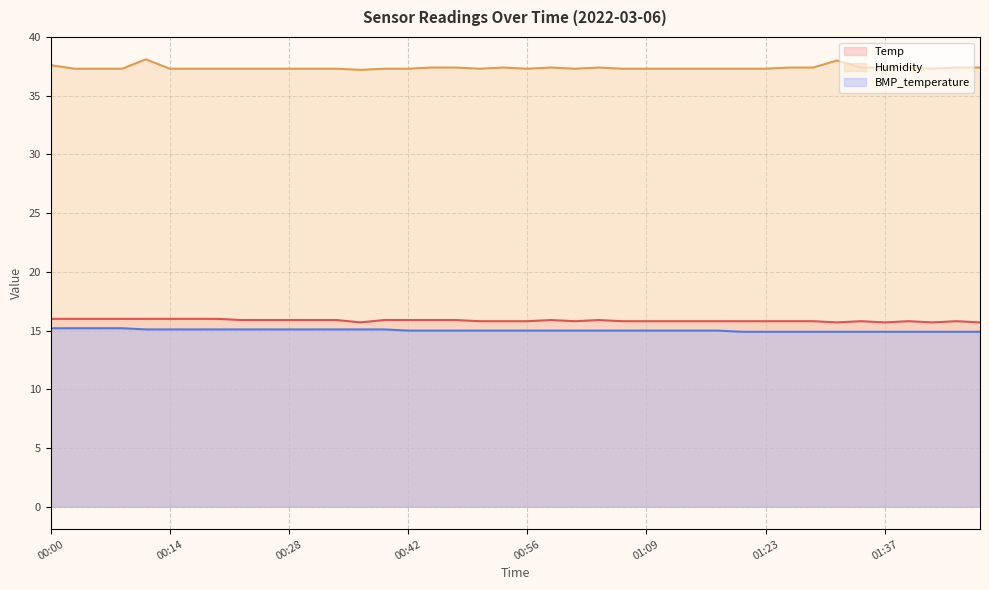

What is the smallest value displayed?

14.9